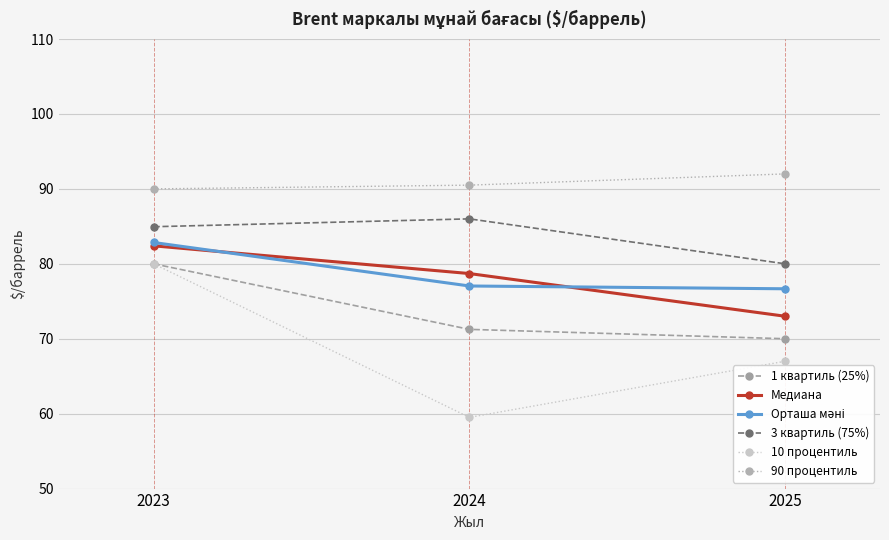

Rank the categories by Медиана value from lowest to highest.

2025, 2024, 2023